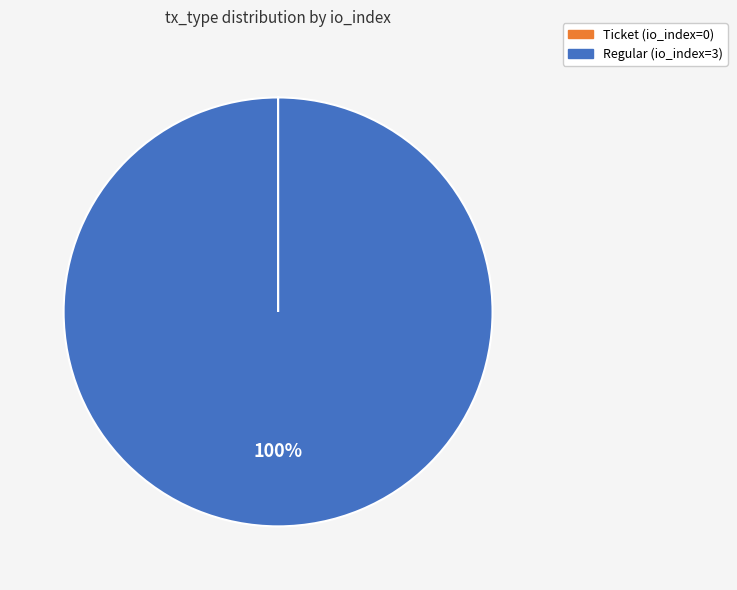

To the nearest percent, what is the difference between the largest and smallest slice percentages?

100%